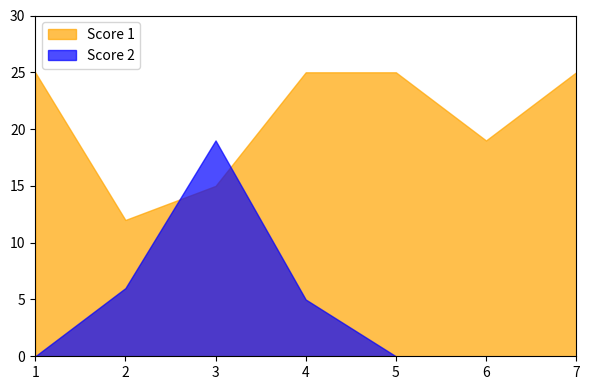

True or false: Score 1 has more than 0 points higher than both neighbors.

False